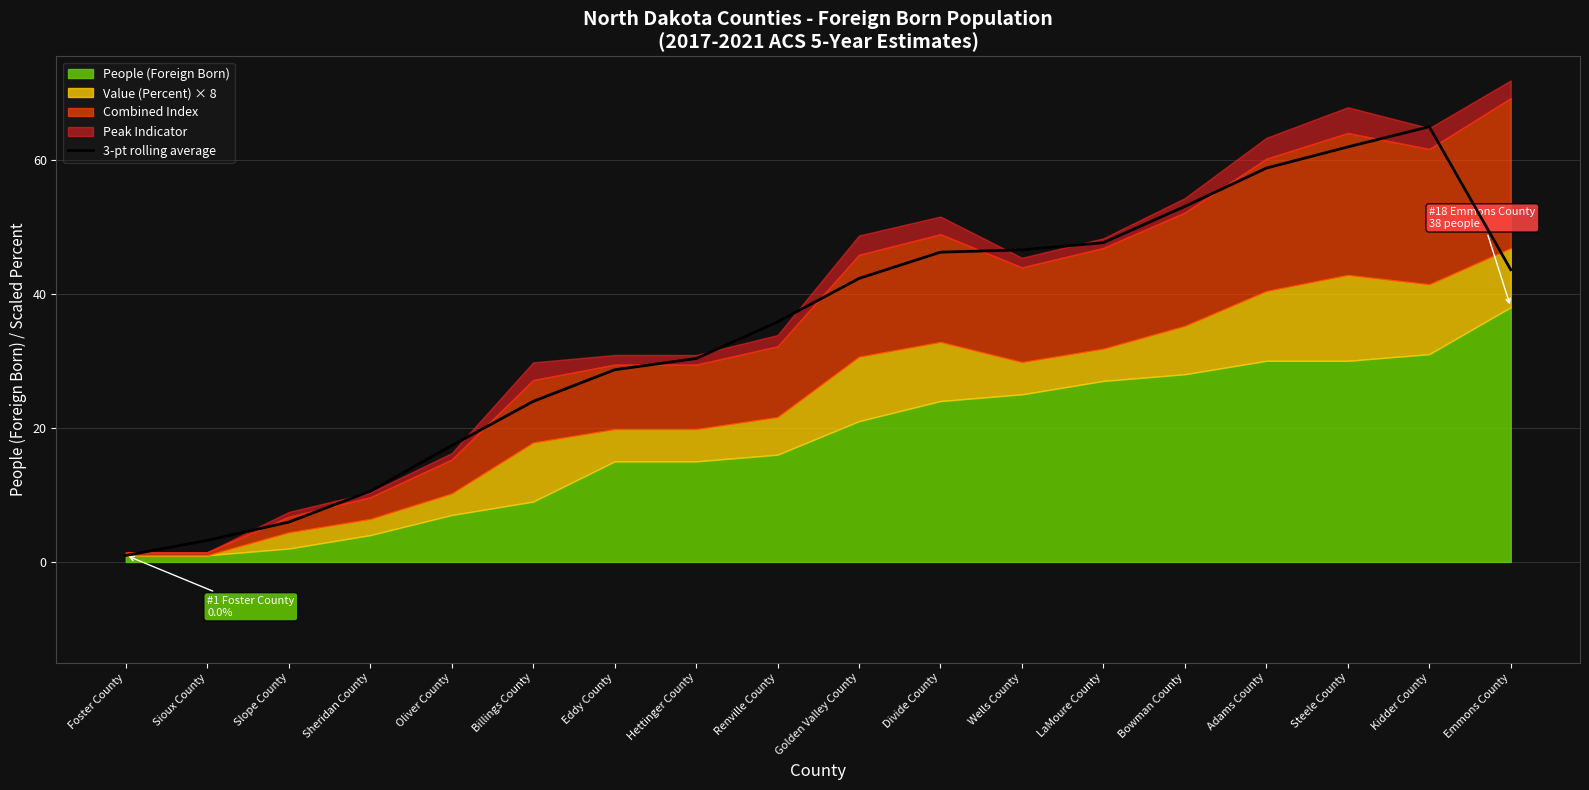

Is it true that 3-pt rolling average equals 67.8 at Emmons County?

False